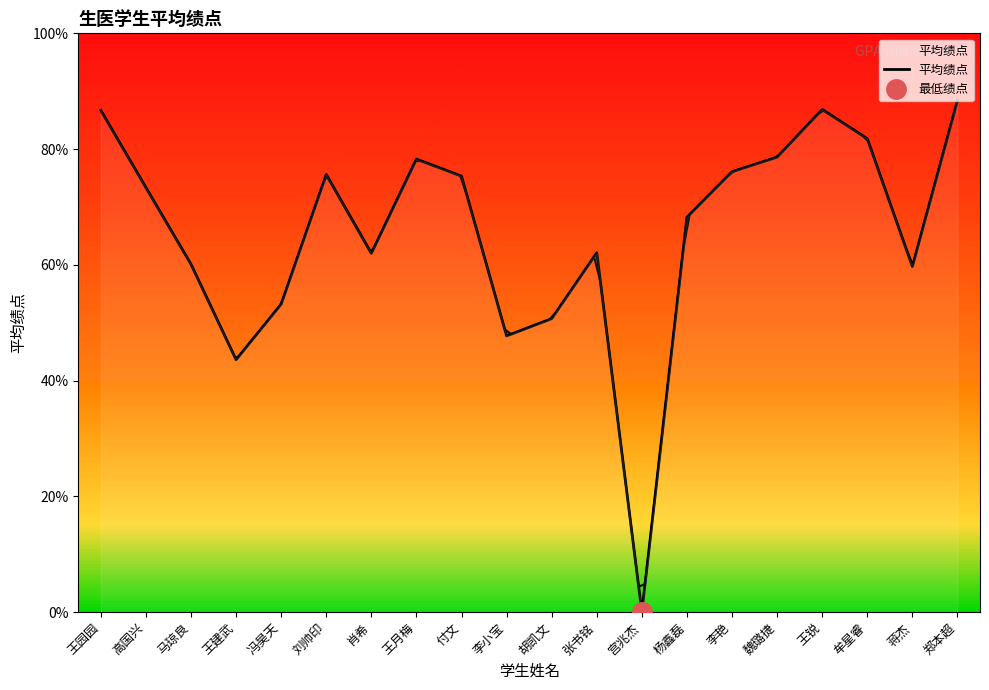

Rank the categories by value from lowest to highest.

宫兆杰, 王建武, 李小宝, 胡凯文, 冯昊天, 蒋杰, 马琼良, 肖希, 张书铭, 杨鑫磊, 高国兴, 付文, 刘帅印, 李艳, 王月梅, 魏璐捷, 牟星睿, 王园园, 王锐, 郑本超